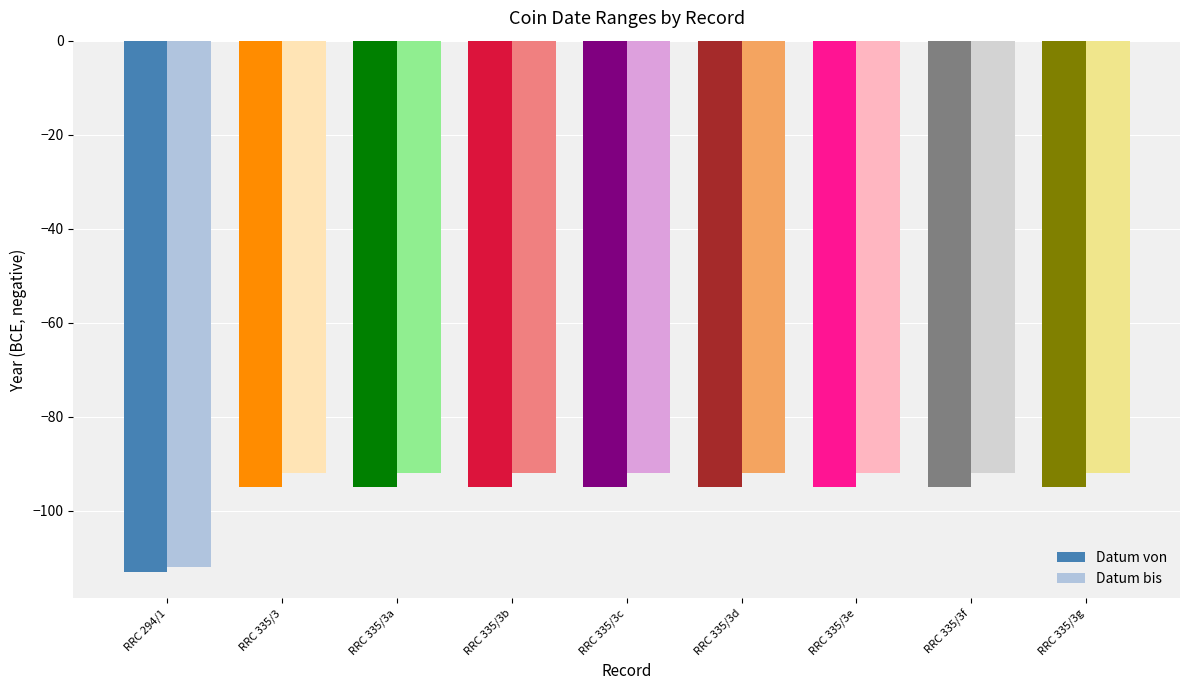

What is the spread (max minus min) of values at RRC 335/3?

3